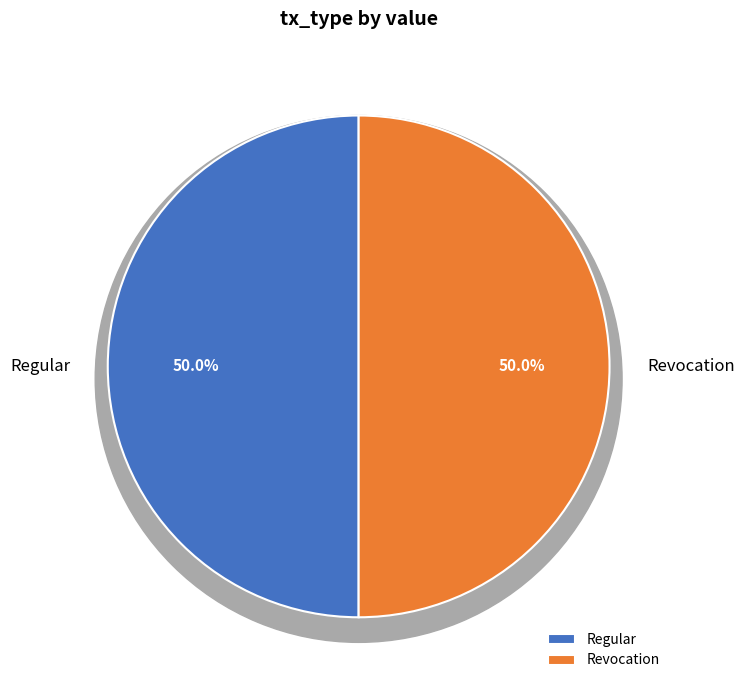

True or false: Regular accounts for 94% of the total.

False